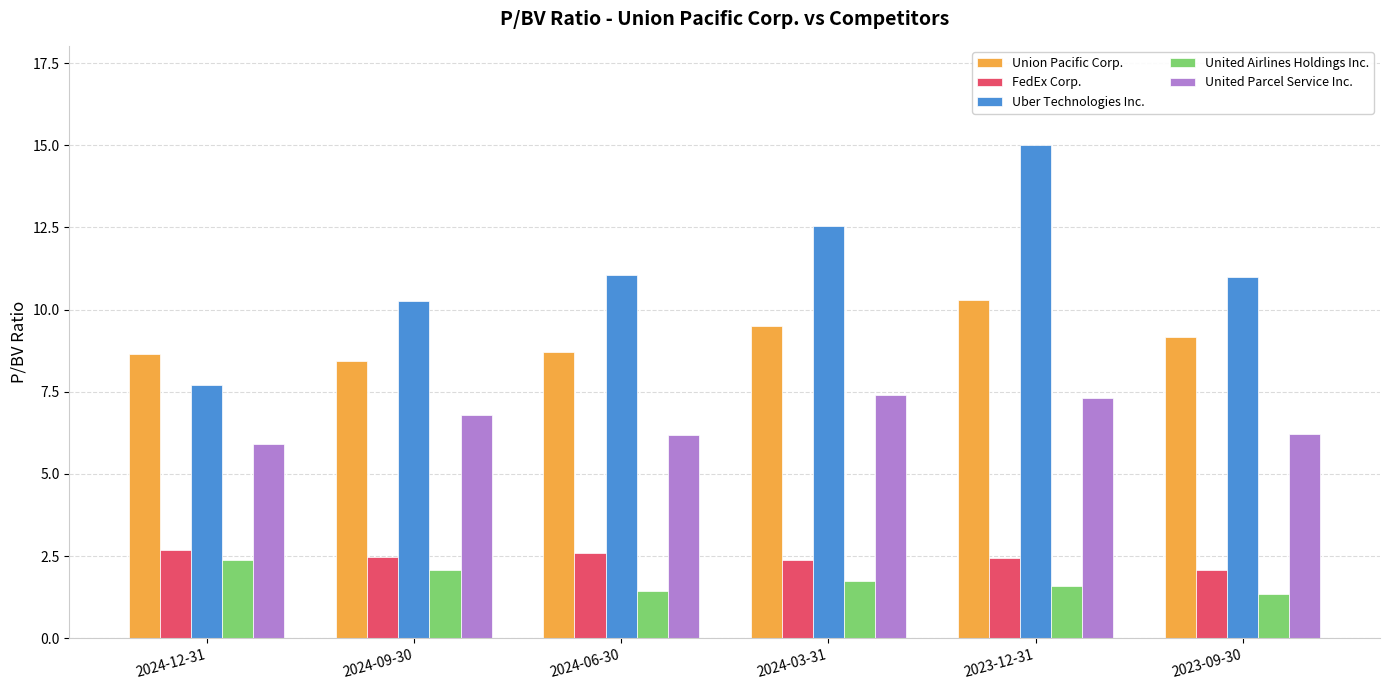

What is the label of the 2nd bar from the left?

2024-09-30